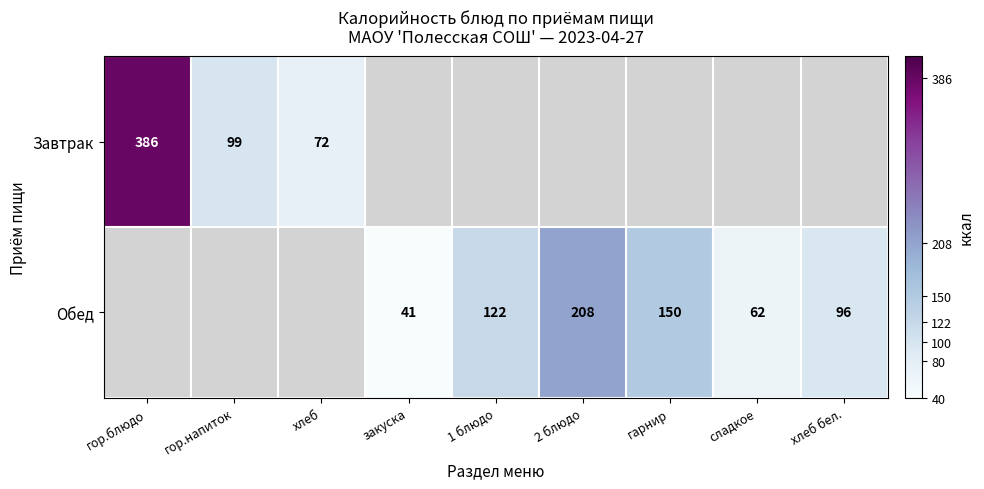

What is the sum of the Обед values at 2 блюдо and закуска?

249